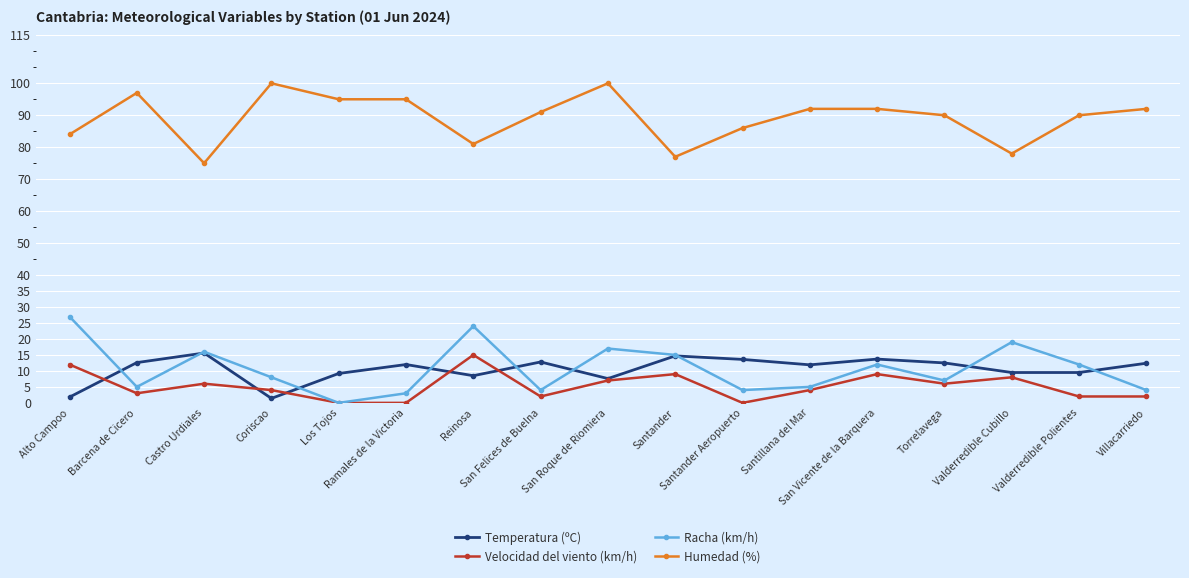

What is the maximum value for Racha (km/h)?

27.0